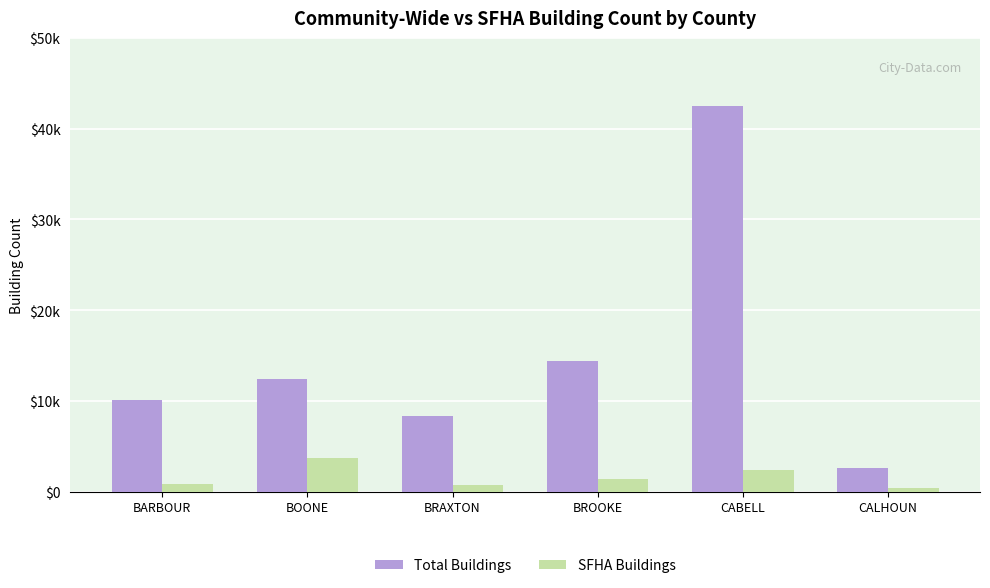

At which category does the chart reach its minimum across all series?

CALHOUN